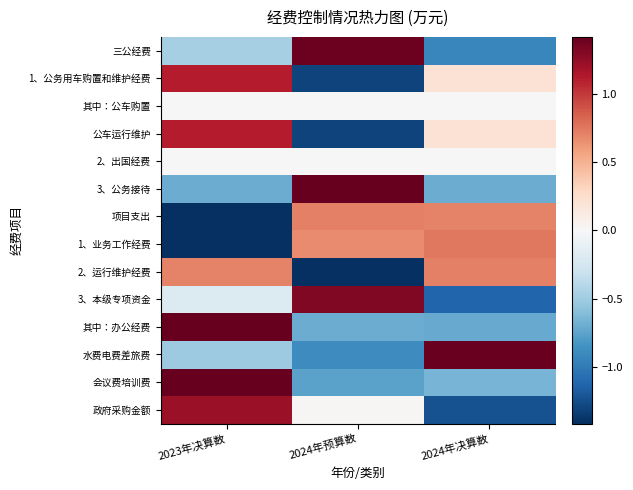

At which category does the chart reach its minimum across all series?

2023年决算数